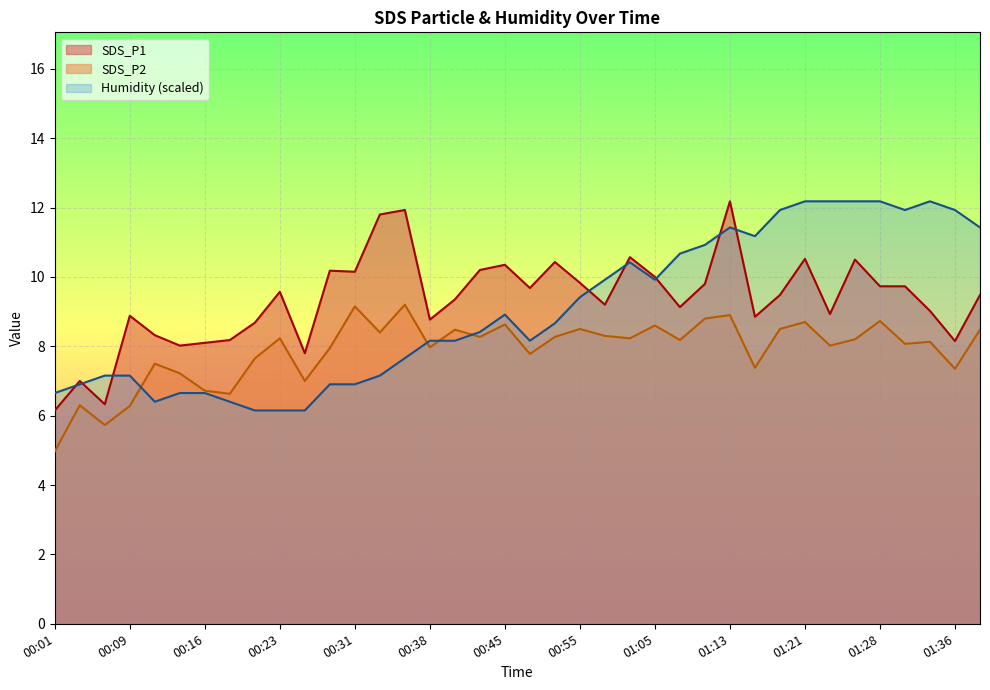

True or false: SDS_P2 has more than 1 interior local peaks.

True